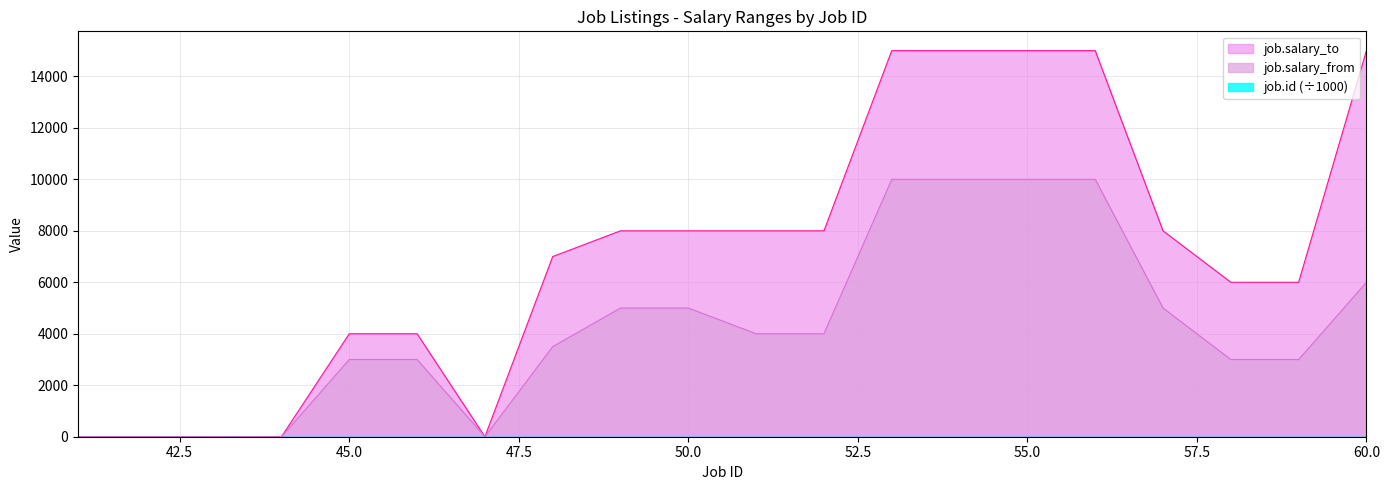

What are all the series names shown in the legend?

job.id, job.salary_from, job.salary_to